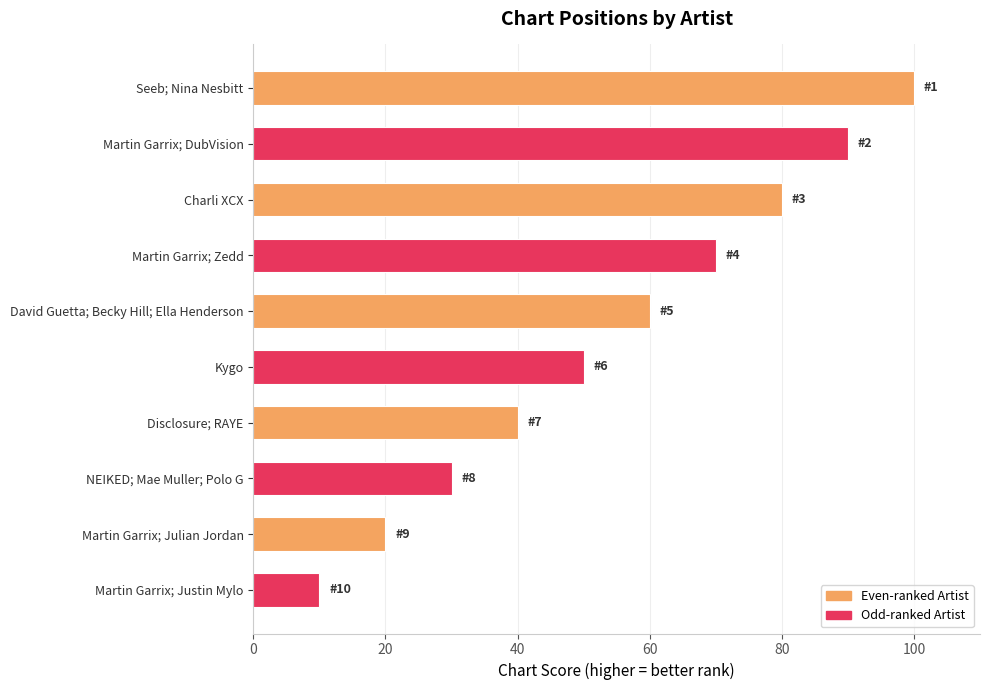

What is the value of the 6th bar from the top?

50